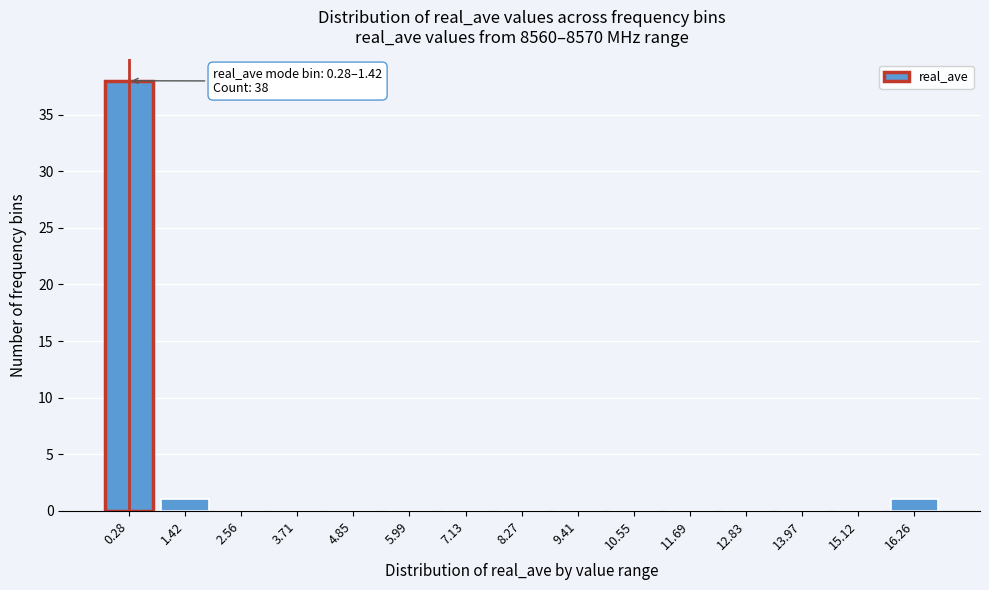

Reading left to right, list all the values displayed in this chart.

0.28=38	1.42=1	2.56=0	3.71=0	4.85=0	5.99=0	7.13=0	8.27=0	9.41=0	10.55=0	11.69=0	12.83=0	13.97=0	15.12=0	16.26=1